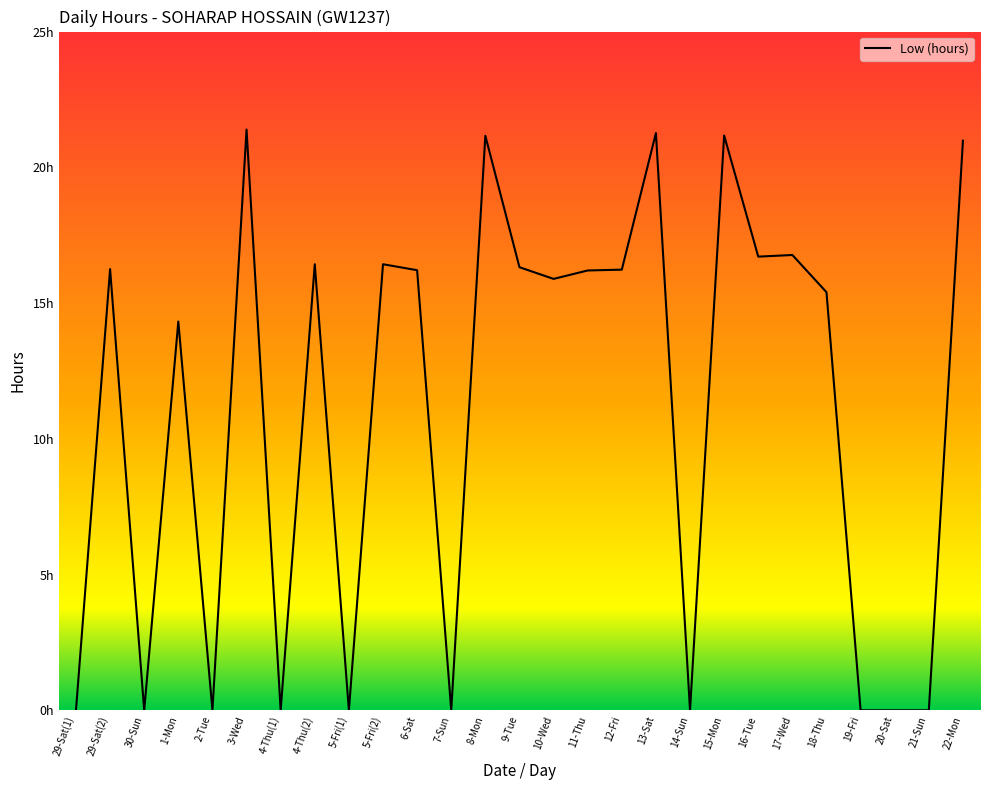

The value at 13-Sat is 11.9. True or false?

False